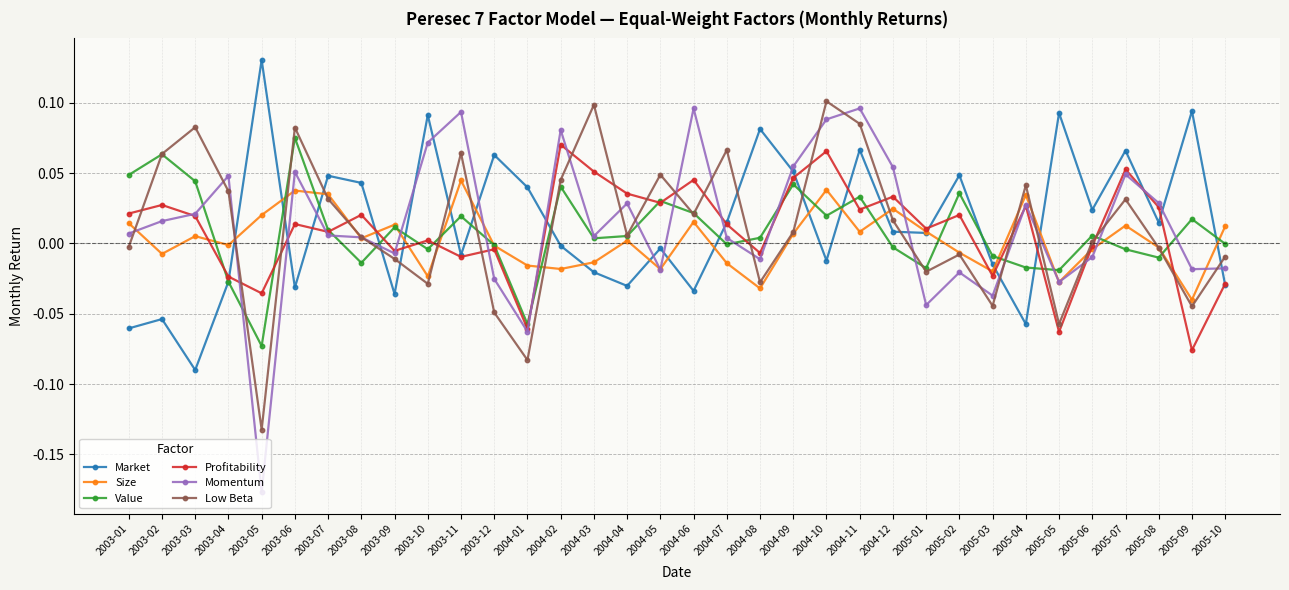

Which label corresponds to the smallest value in the chart?

2003-05